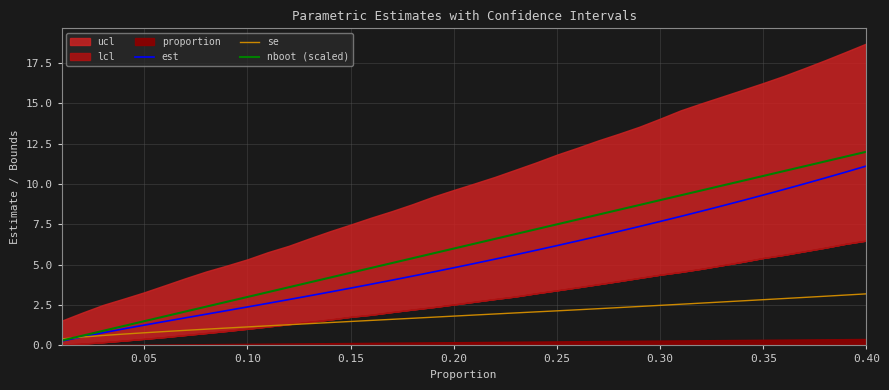

The value of nboot (scaled) at 15 is 1.1. True or false?

False